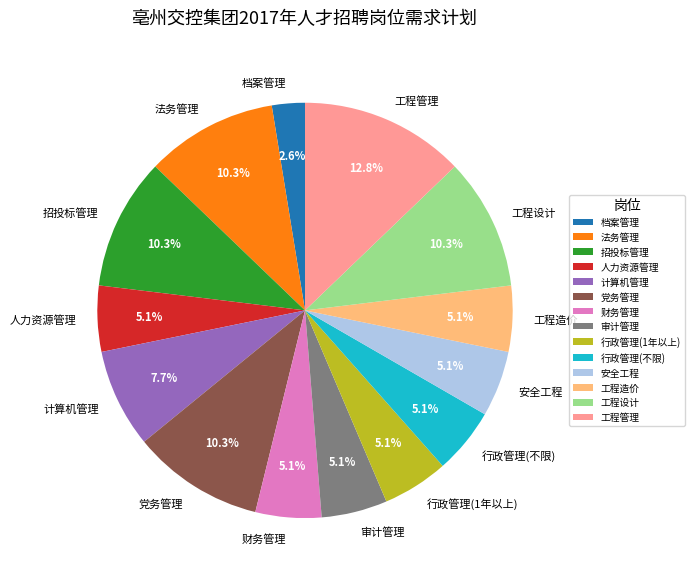

What is the largest slice in the pie chart?

工程管理